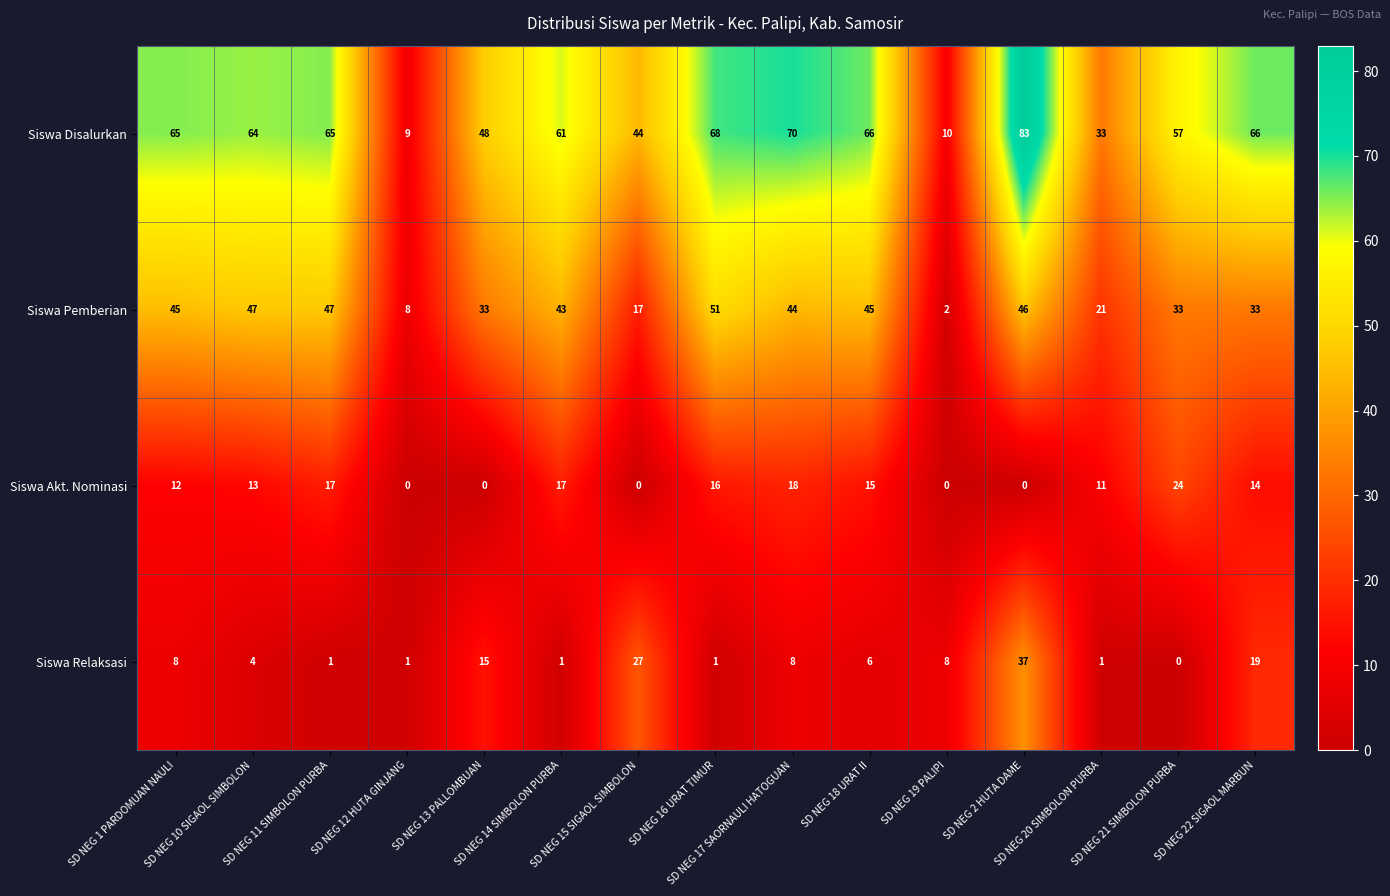

What is the total value across all series at SD NEG 19 PALIPI?

20